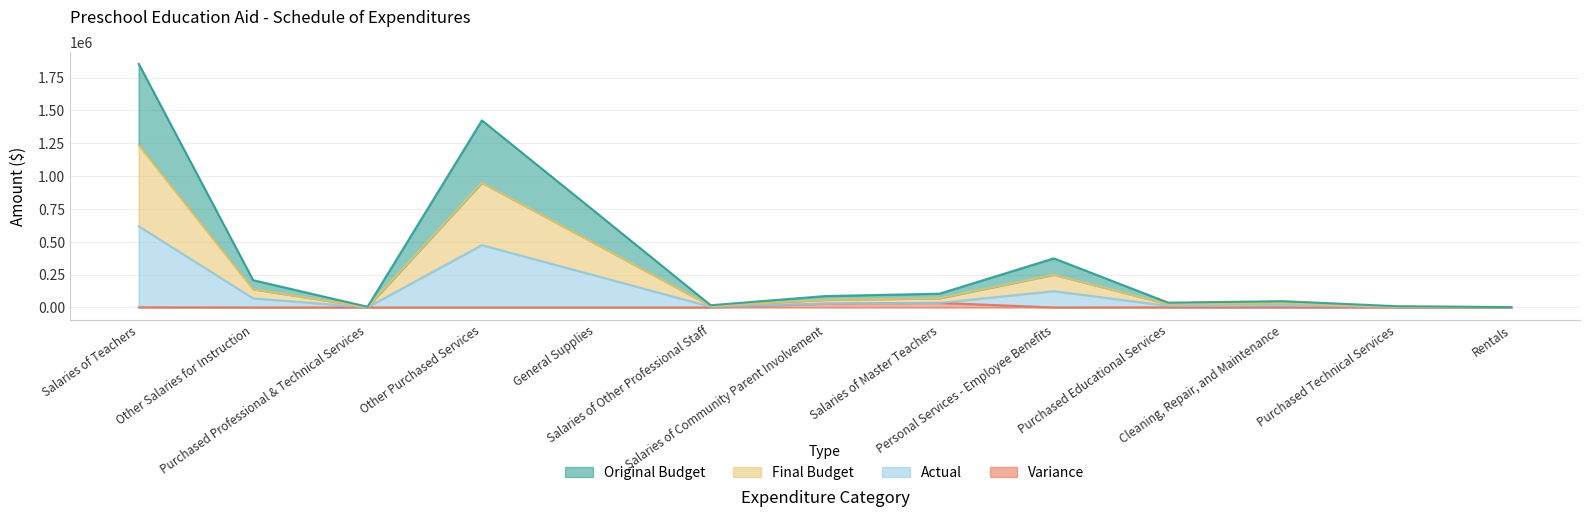

Which category has the lowest value in the Final Budget series?

Rentals